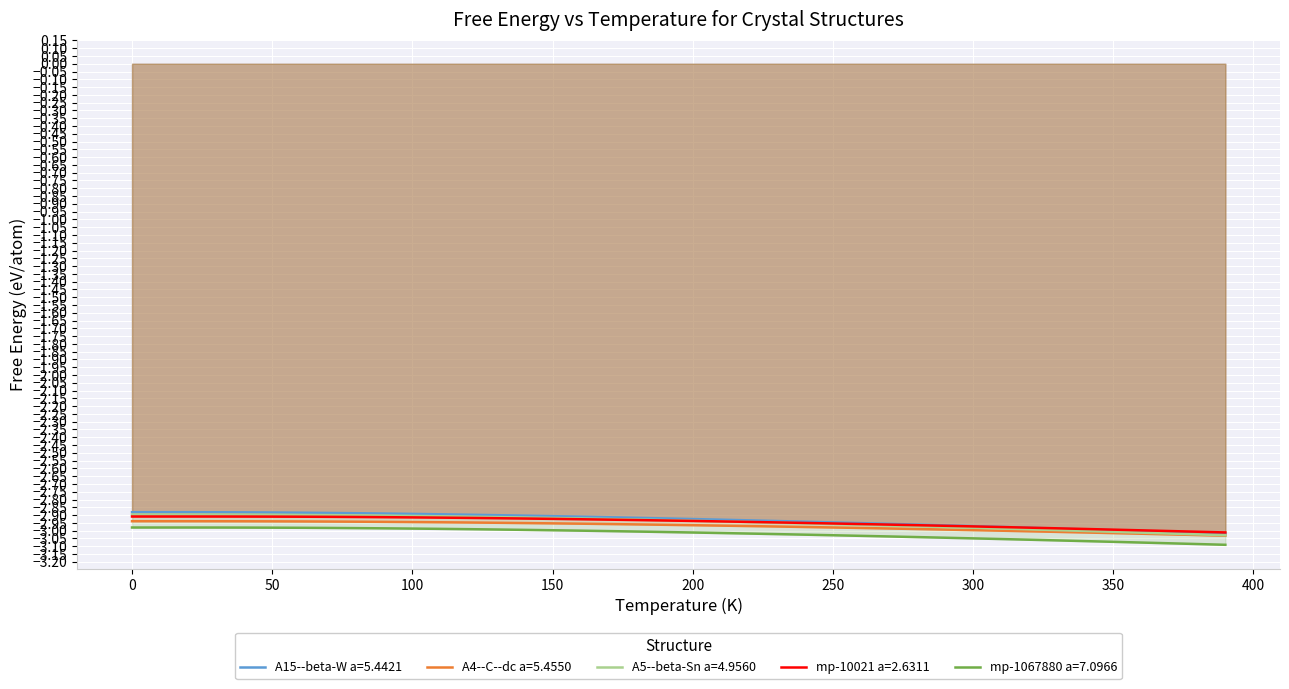

The value of mp-1067880 a=7.0966 at 370 is -5.5. True or false?

False